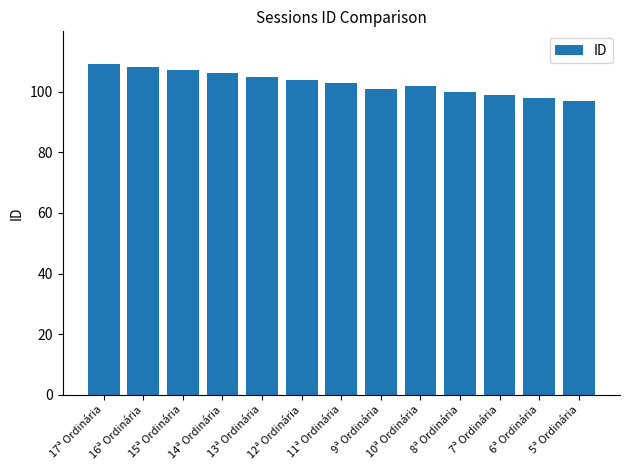

Reading right to left, transcribe all the data shown in this chart.

97	98	99	100	102	101	103	104	105	106	107	108	109